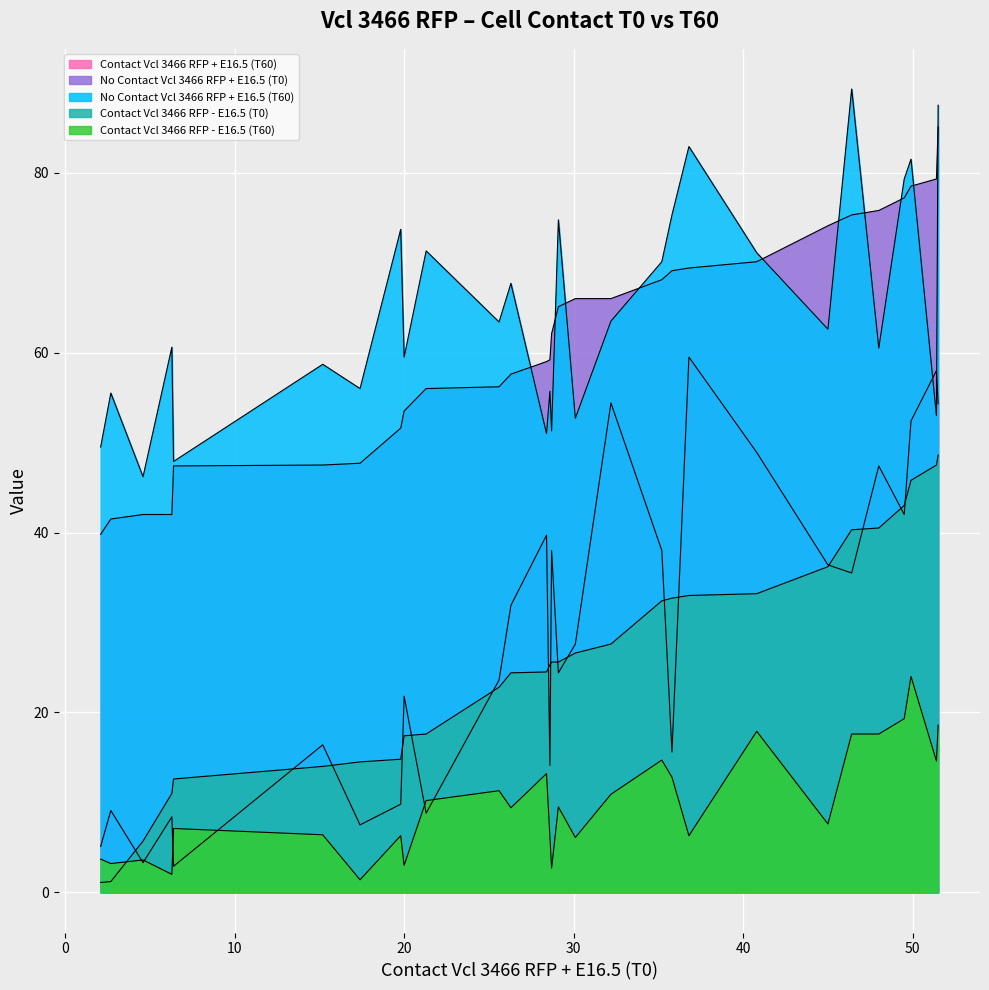

What is the minimum value for Contact Vcl 3466 RFP - E16.5 (T0)?

1.1